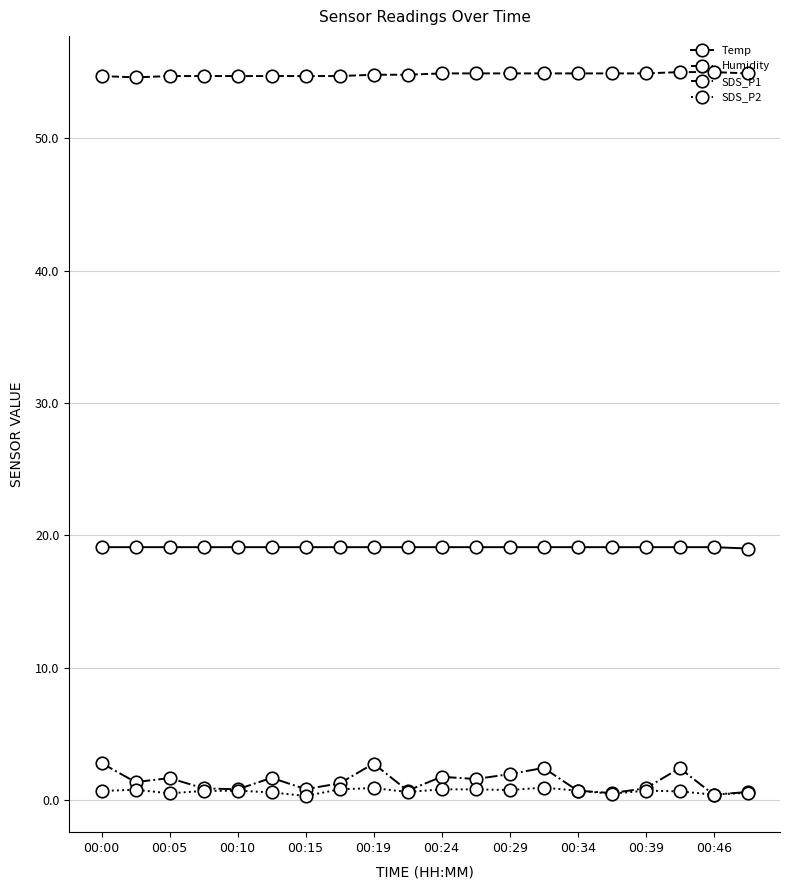

At how many categories does at least one series exceed 41?

20